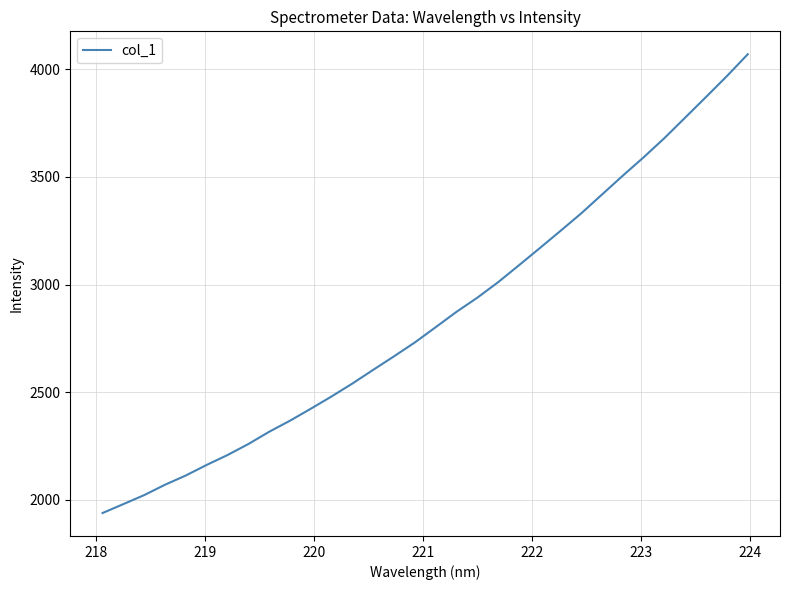

True or false: the data has more than 0 interior local peaks.

False